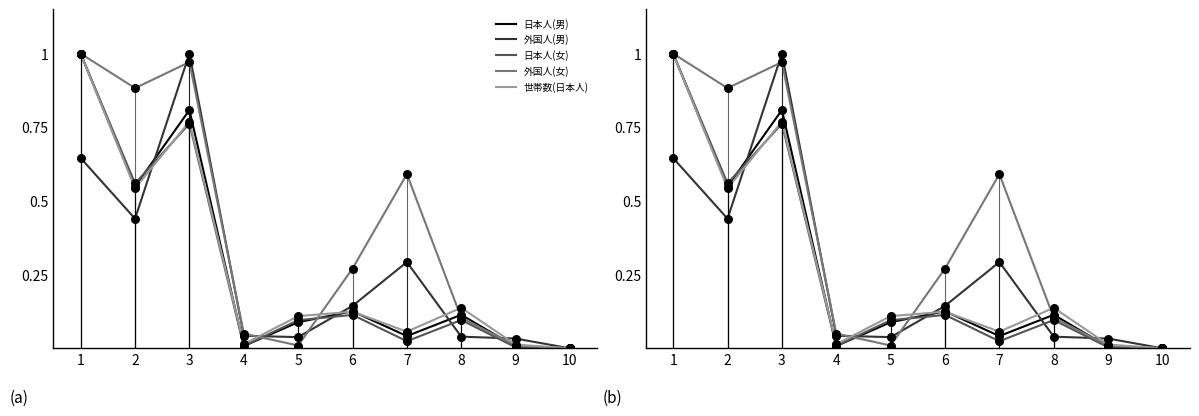

Which series contains the lowest Y value?

日本人(男)